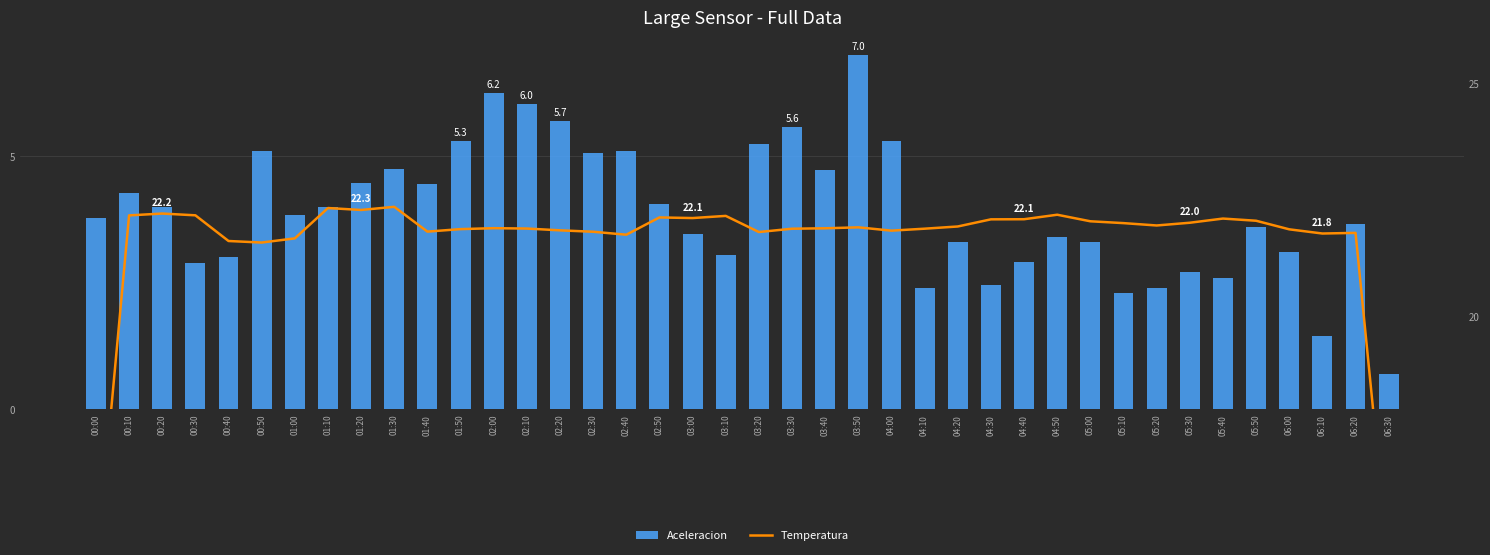

Rank the categories by Aceleracion value from lowest to highest.

06:30, 06:10, 05:10, 05:20, 04:10, 04:30, 05:40, 05:30, 00:30, 04:40, 00:40, 03:10, 06:00, 04:20, 05:00, 04:50, 03:00, 05:50, 06:20, 00:00, 01:00, 00:20, 01:10, 02:50, 00:10, 01:40, 01:20, 03:40, 01:30, 02:30, 02:40, 00:50, 03:20, 01:50, 04:00, 03:30, 02:20, 02:10, 02:00, 03:50